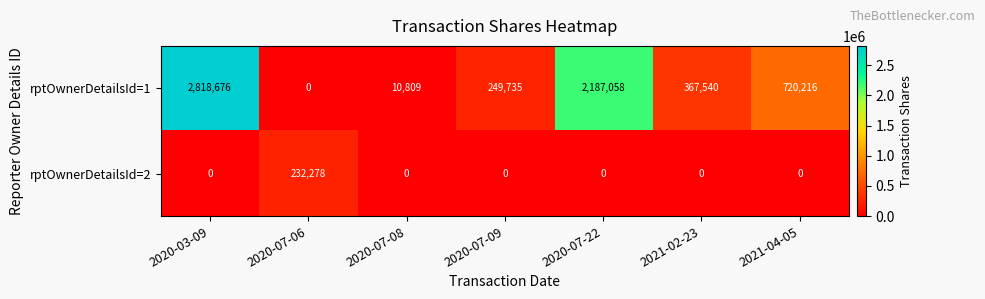

Reading left to right, transcribe all the data shown in this chart.

rptOwnerDetailsId=1: 2020-03-09=2818676	2020-07-06=0	2020-07-08=10809	2020-07-09=249735	2020-07-22=2187058	2021-02-23=367540	2021-04-05=720216
rptOwnerDetailsId=2: 2020-03-09=0	2020-07-06=232278	2020-07-08=0	2020-07-09=0	2020-07-22=0	2021-02-23=0	2021-04-05=0